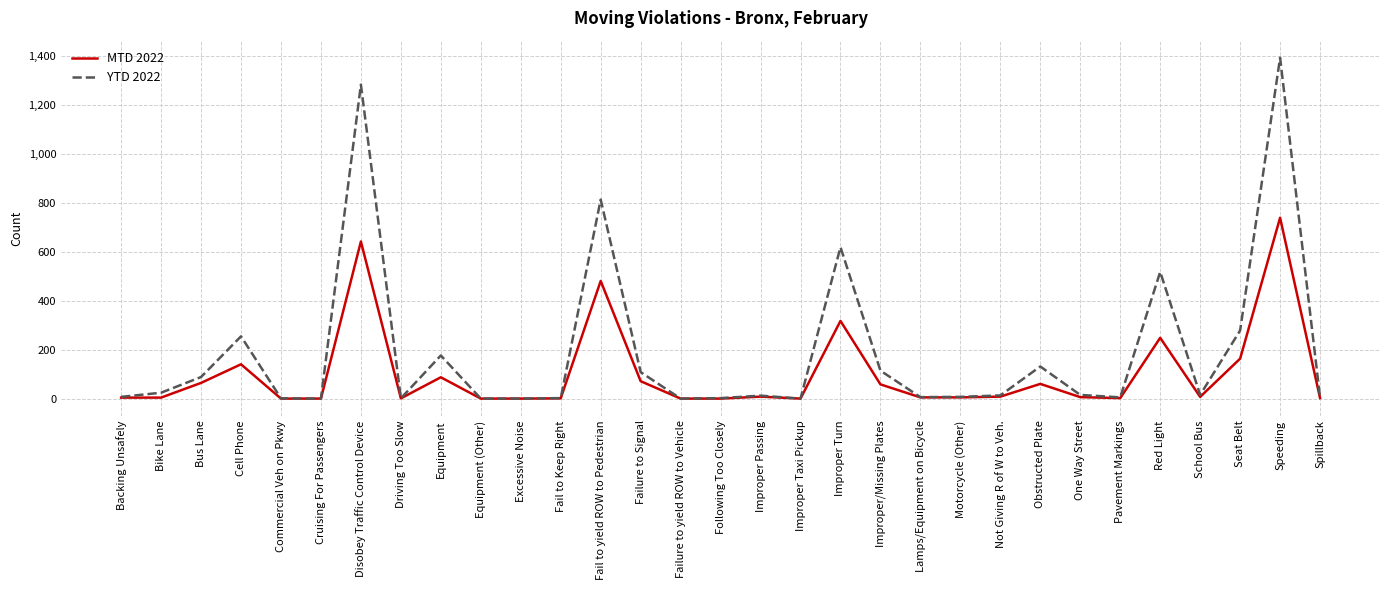

What is the total value across all series at Fail to Keep Right?

3